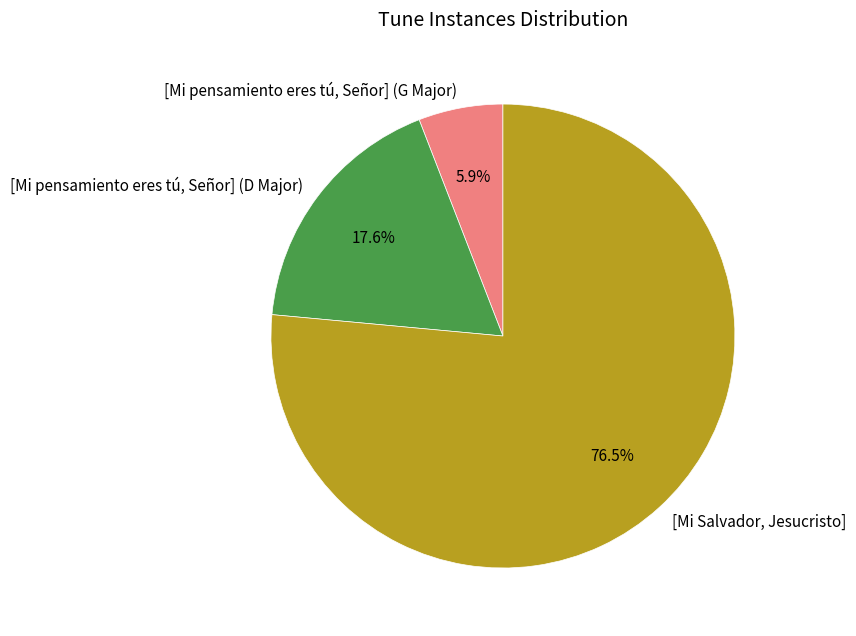

Which has a higher value, [Mi pensamiento eres tú, Señor] (D Major) or [Mi Salvador, Jesucristo]?

[Mi Salvador, Jesucristo]